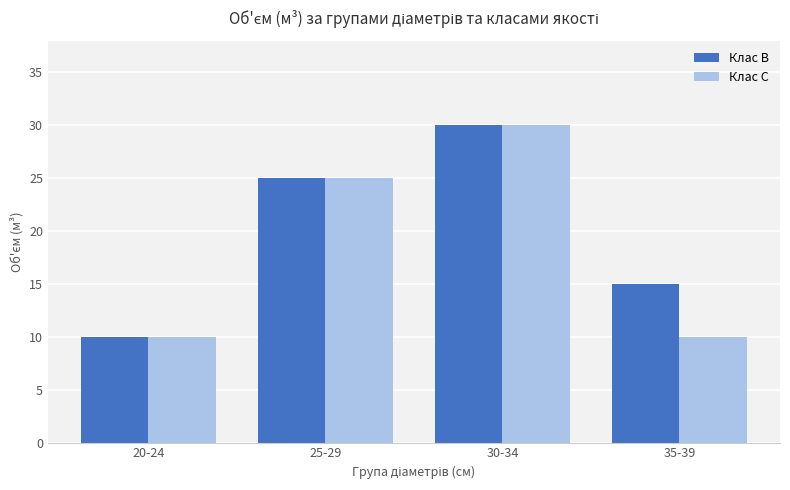

What is the spread (max minus min) of values at 35-39?

5